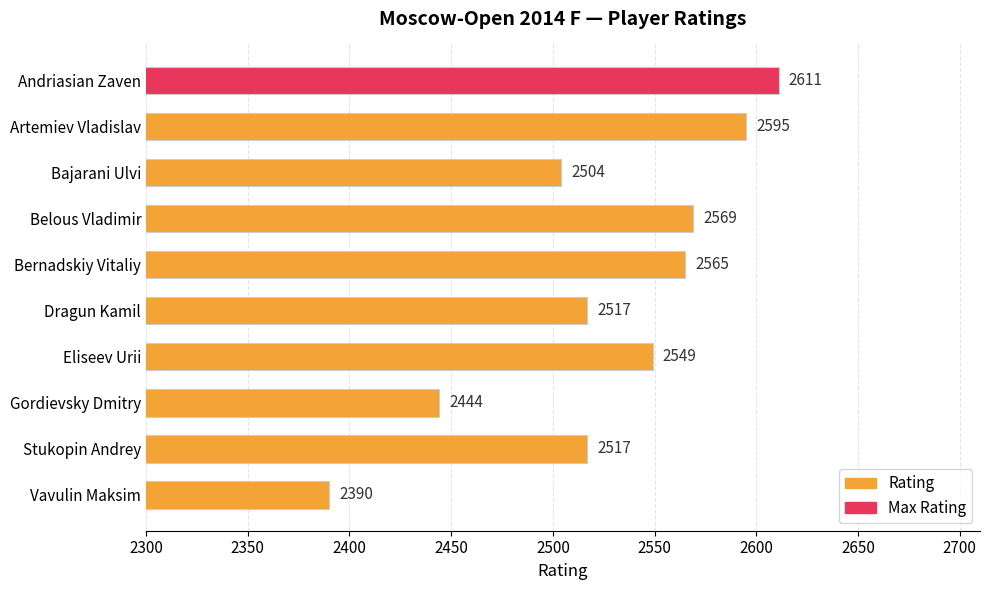

Reading top to bottom, list all the values displayed in this chart.

2611	2595	2504	2569	2565	2517	2549	2444	2517	2390